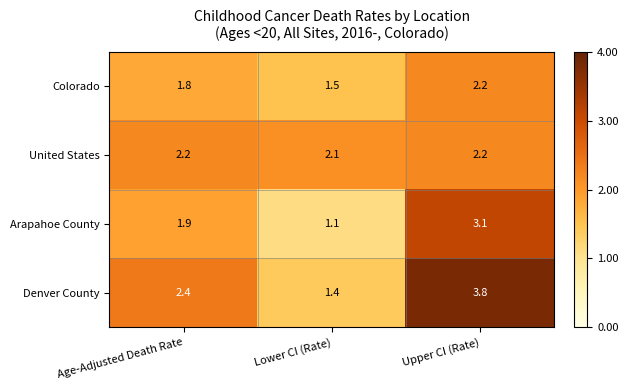

Which series changed the most between Age-Adjusted Death Rate and Upper CI (Rate)?

Denver County